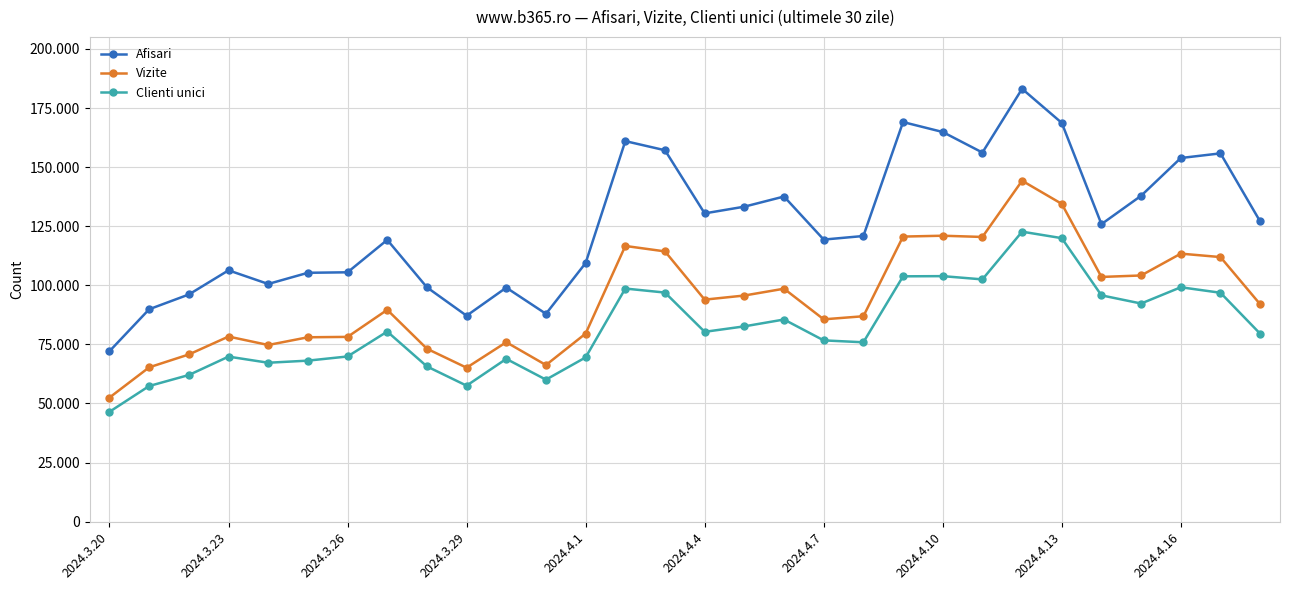

Is this an area chart (filled region under the line)?

No